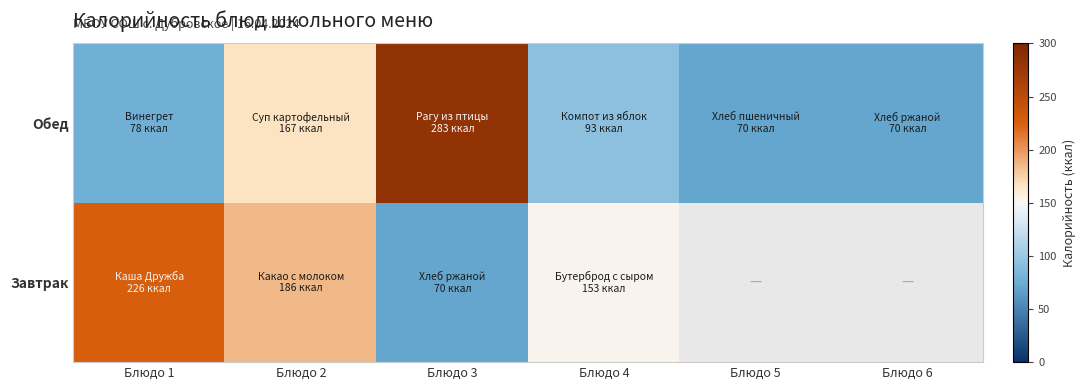

Is the value of Завтрак at Блюдо 3 greater than the value of Обед at Блюдо 6?

No